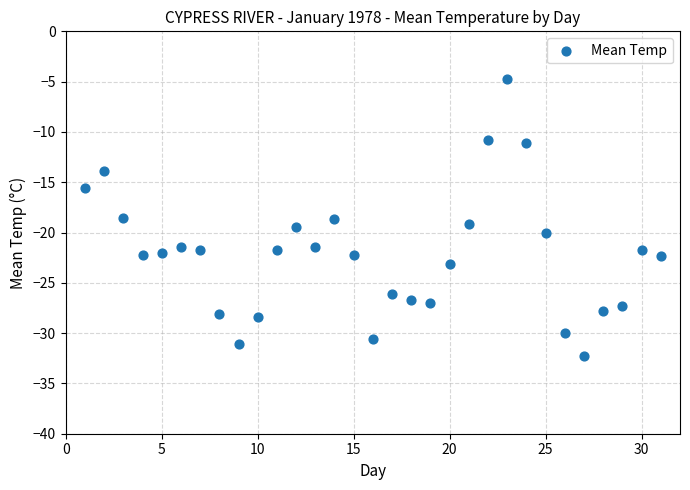

What is the range of Y values (max minus min)?

27.6